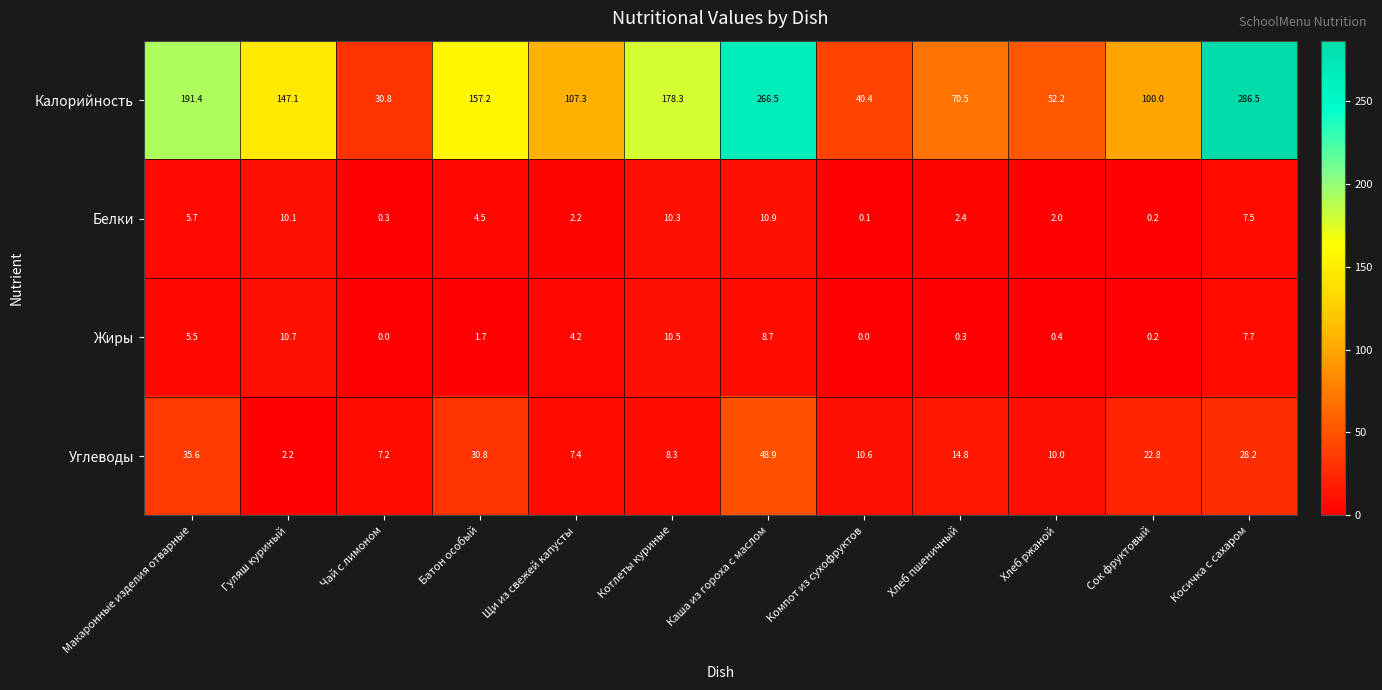

The Углеводы series shows 11.4 at Чай с лимоном. True or false?

False